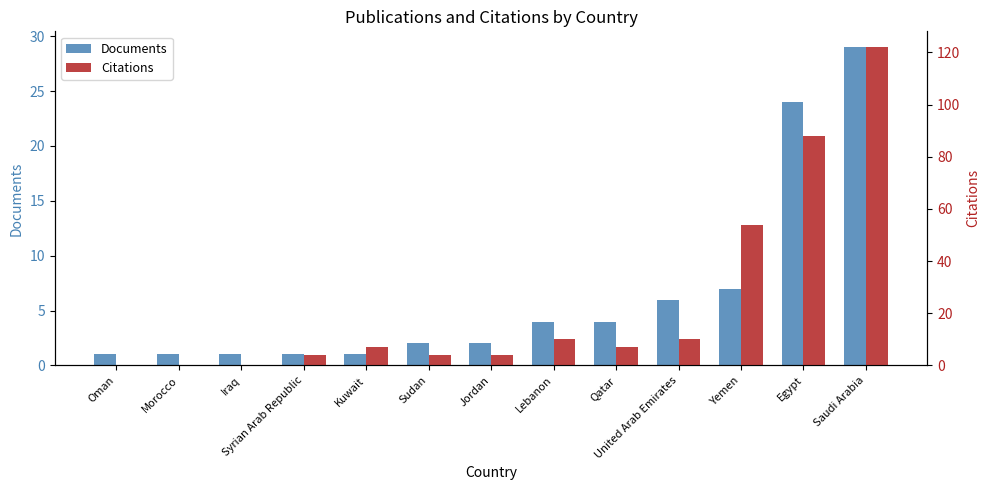

What is the label of the 1st bar from the right?

Saudi Arabia